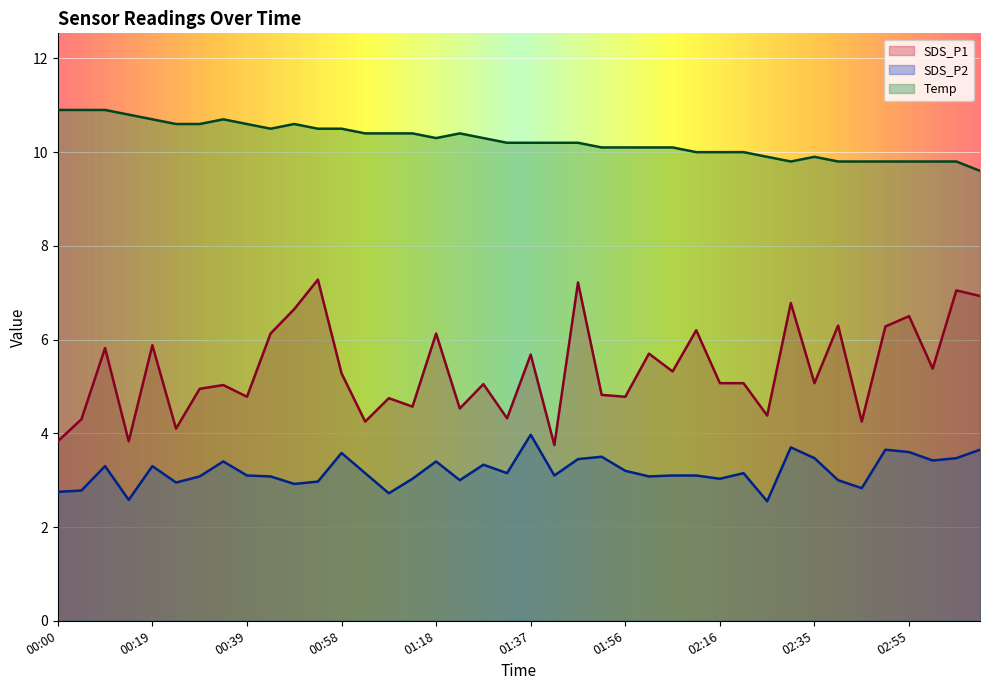

List the series in order of their peak value, highest first.

Temp, SDS_P1, SDS_P2